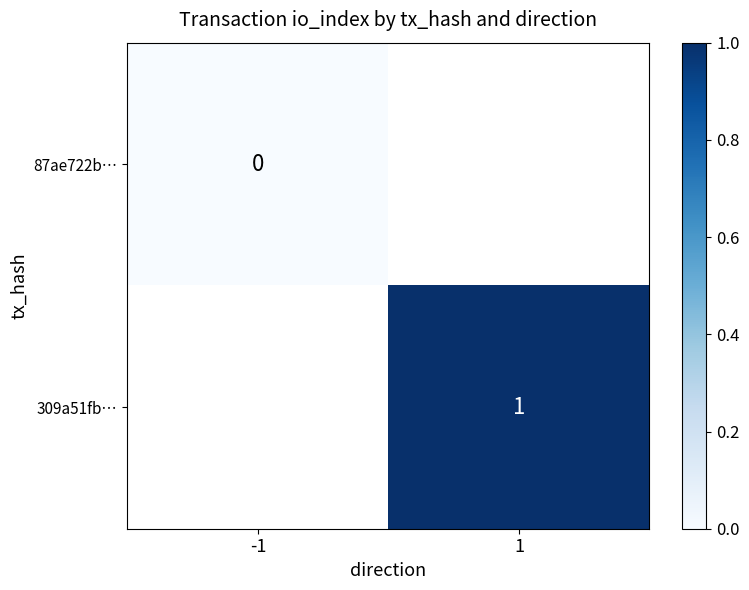

At how many categories does at least one series exceed 0?

1